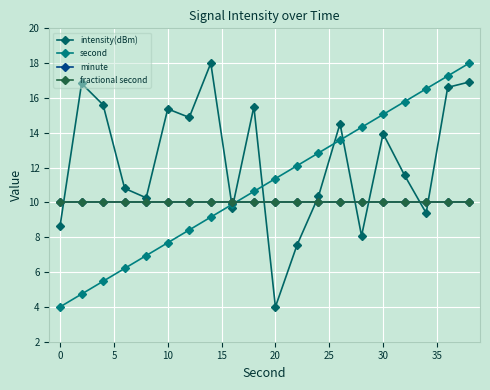

At how many categories does at least one series exceed 12?

15